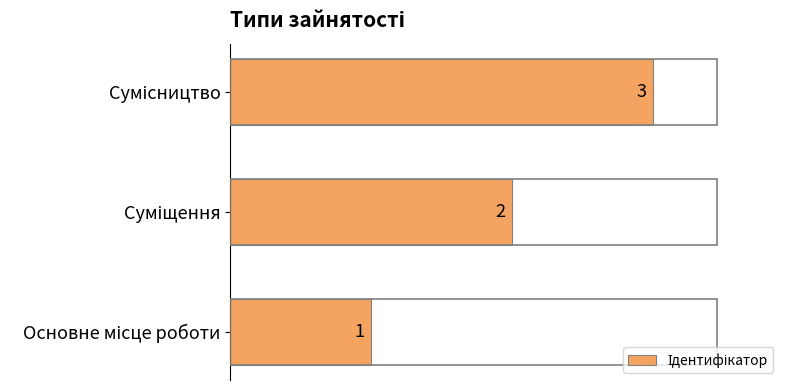

What is the maximum value shown in the chart?

3